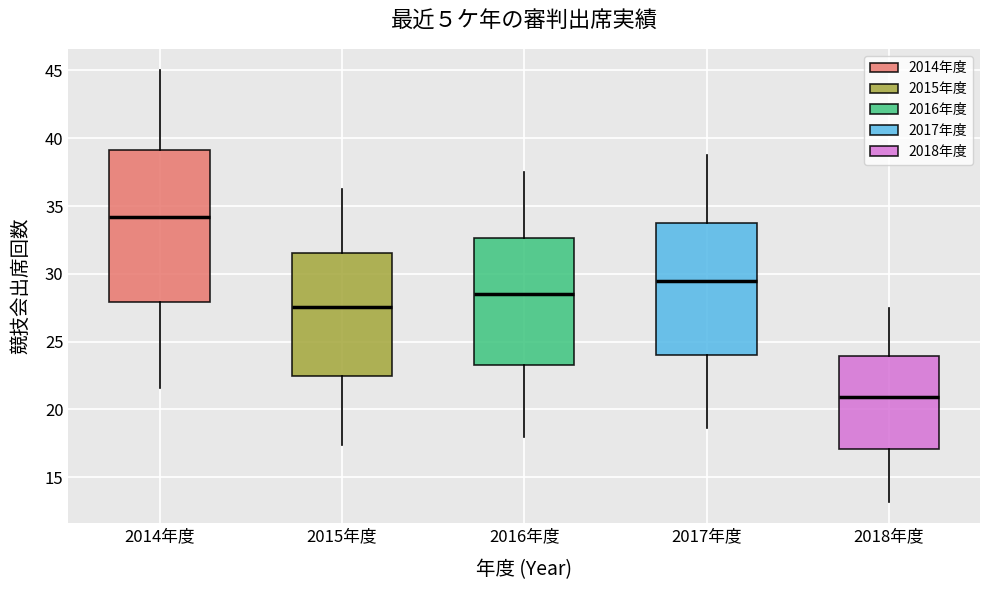

Which box's median line is the highest?

2014年度